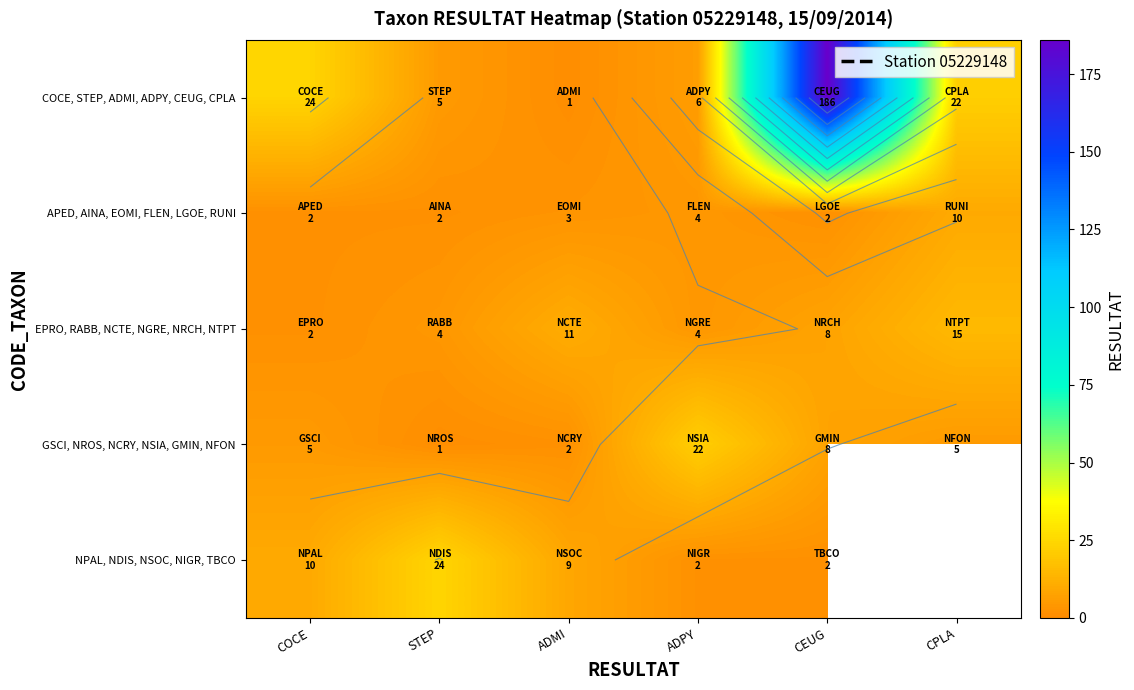

Rank the series by their maximum value, from highest to lowest.

COCE, STEP, ADMI, ADPY, CEUG, CPLA, NPAL, NDIS, NSOC, NIGR, TBCO, GSCI, NROS, NCRY, NSIA, GMIN, NFON, EPRO, RABB, NCTE, NGRE, NRCH, NTPT, APED, AINA, EOMI, FLEN, LGOE, RUNI